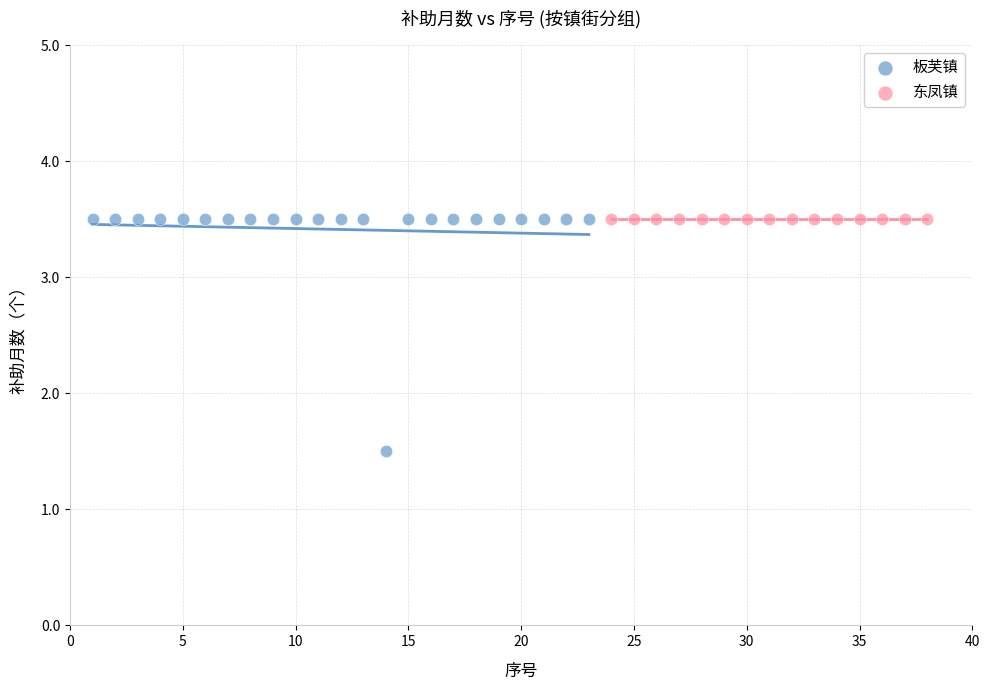

Which series reaches the minimum Y coordinate?

板芙镇